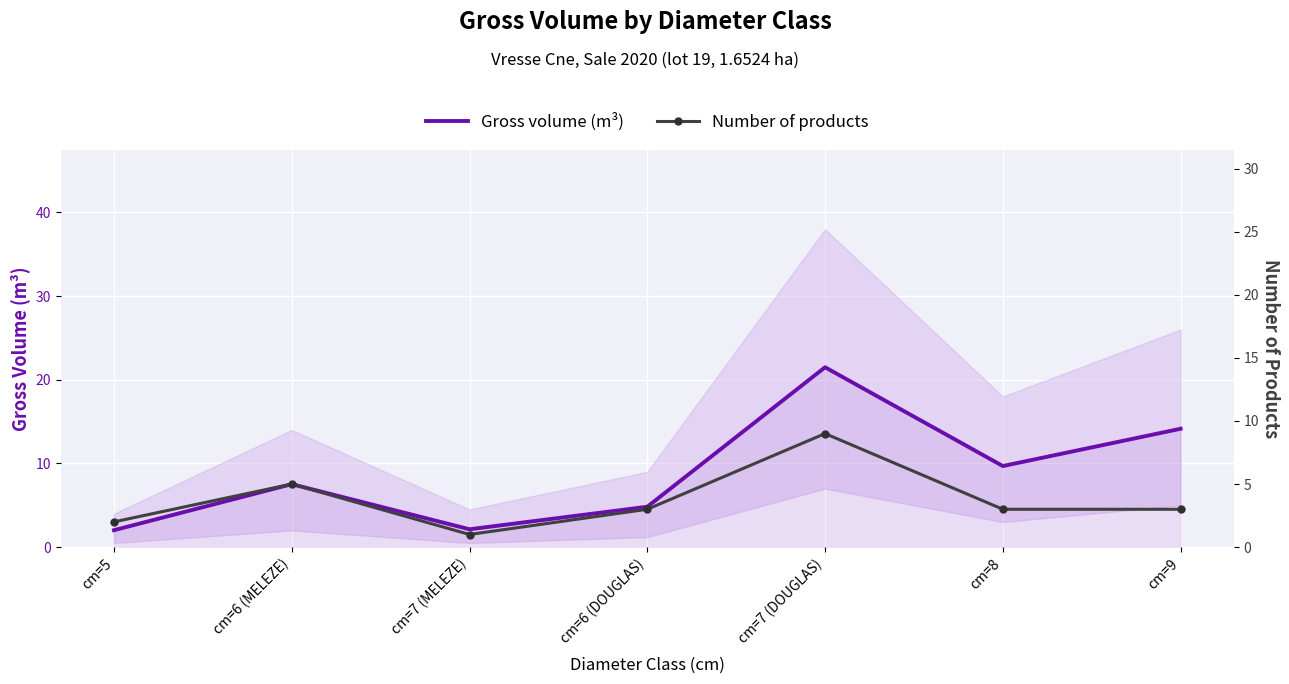

True or false: Gross volume (m³) and Number of products intersect in this chart.

False